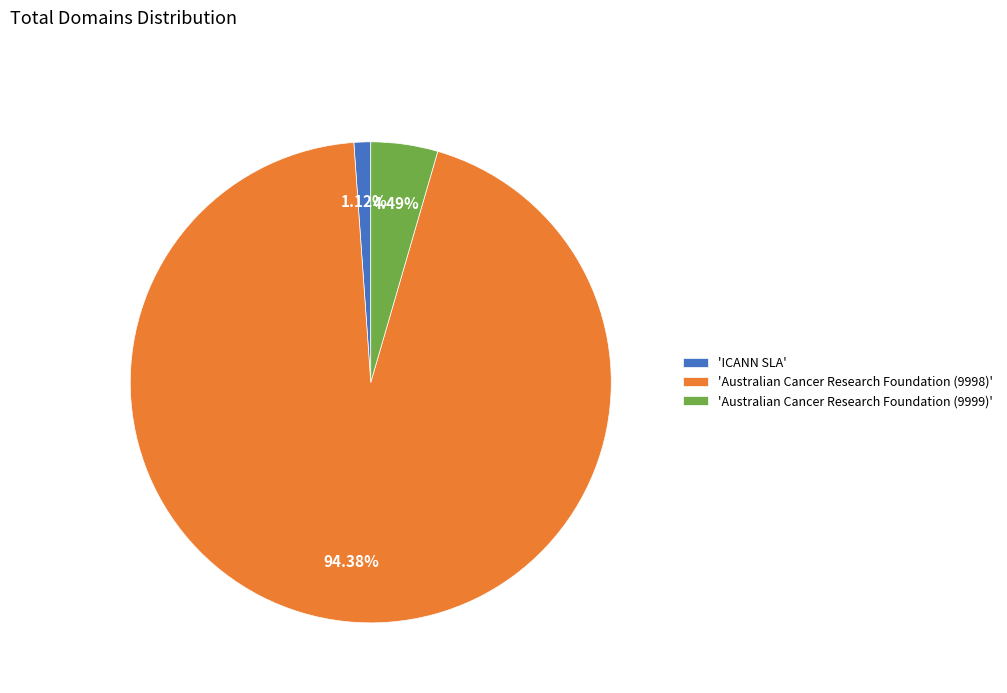

Is there a majority slice in this chart?

Yes